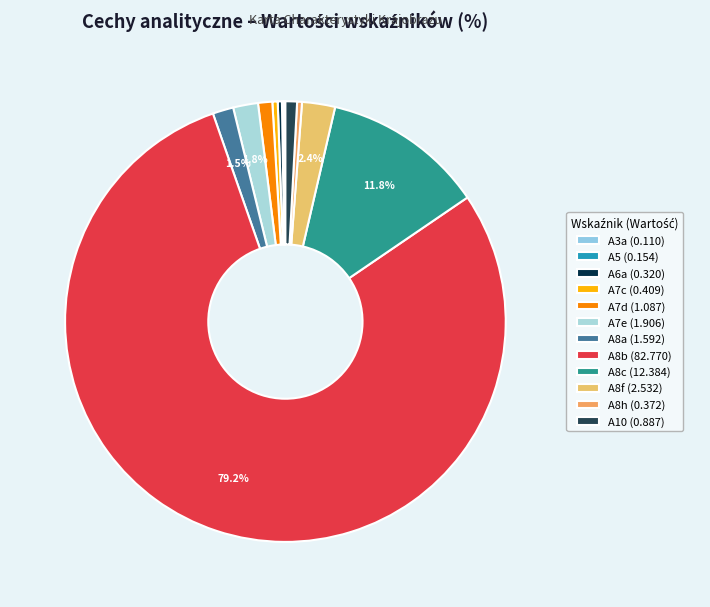

Which category has the biggest portion of the pie?

A8b